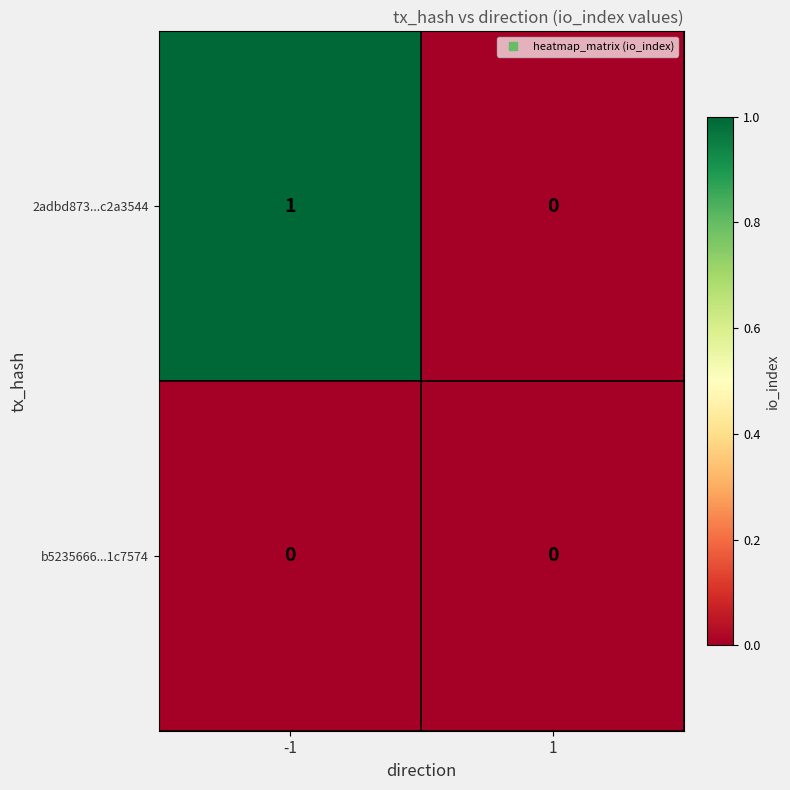

Reading right to left, transcribe all the data shown in this chart.

2adbd873...c2a3544: 1=0	-1=1
b5235666...1c7574: 1=0	-1=0